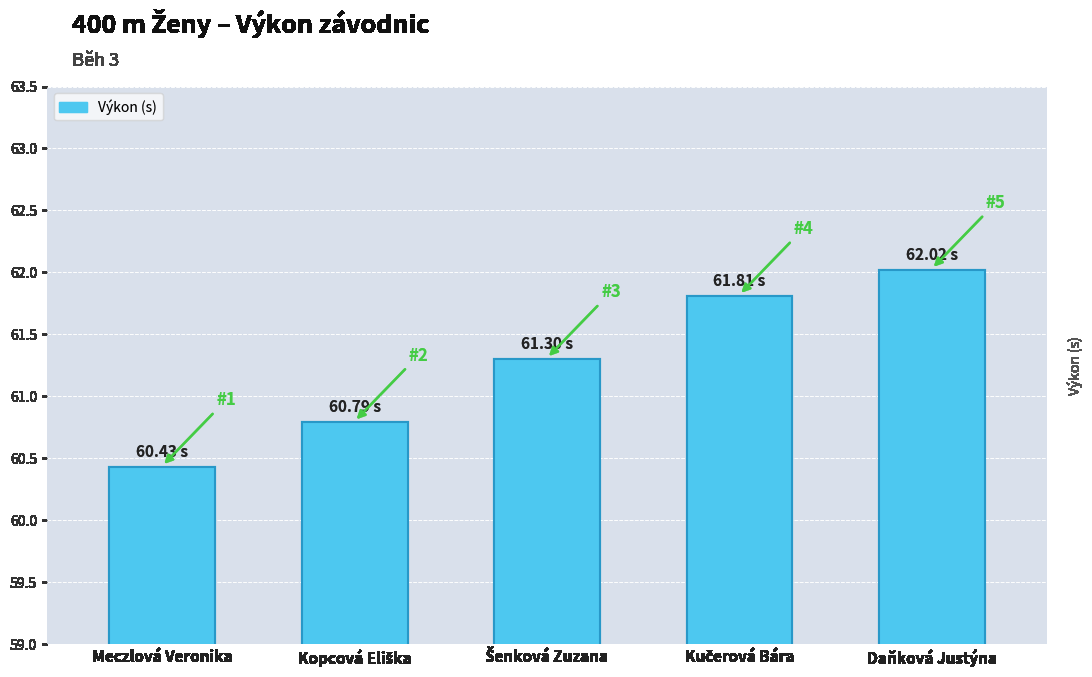

Reading left to right, extract all data points from this chart.

60.4	60.8	61.3	61.8	62.0